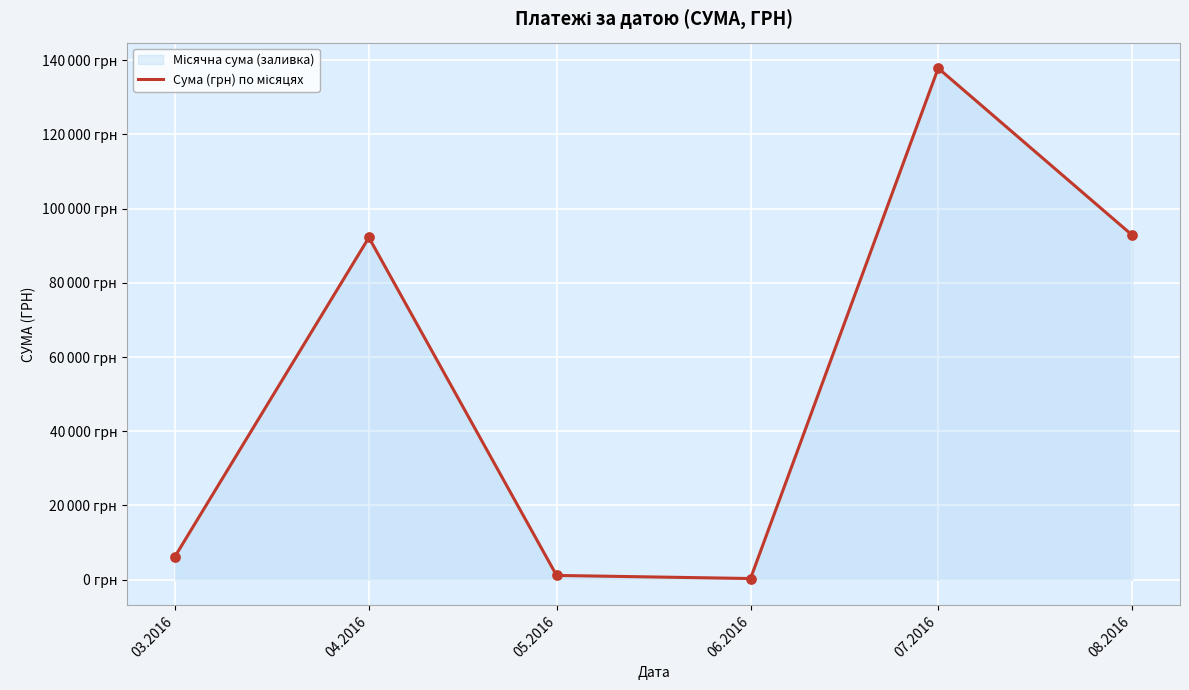

What is the change in value from 06.2016 to 07.2016?

+137543.0